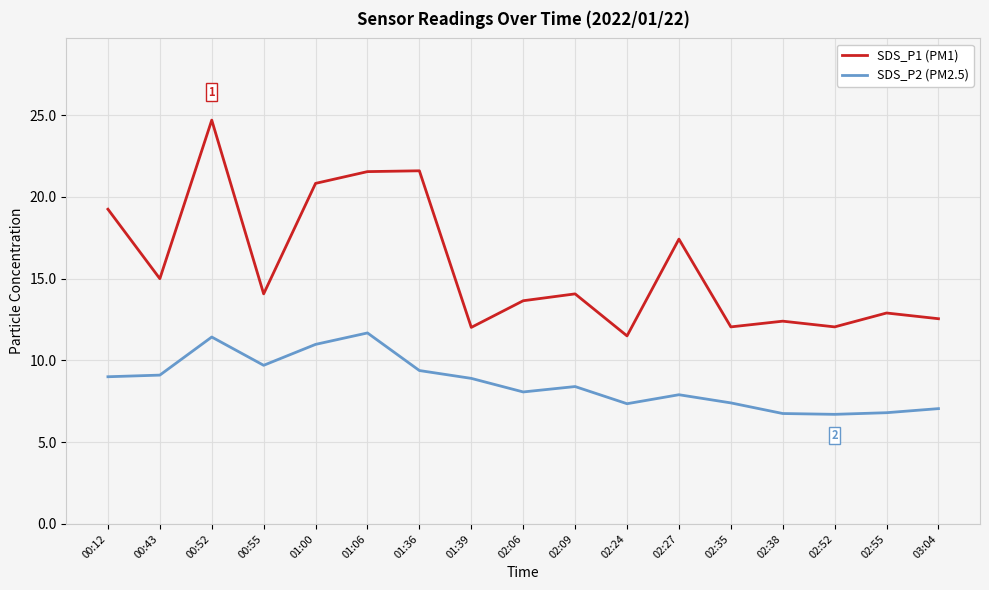

The SDS_P1 (PM1) series shows 16.3 at 00:52. True or false?

False